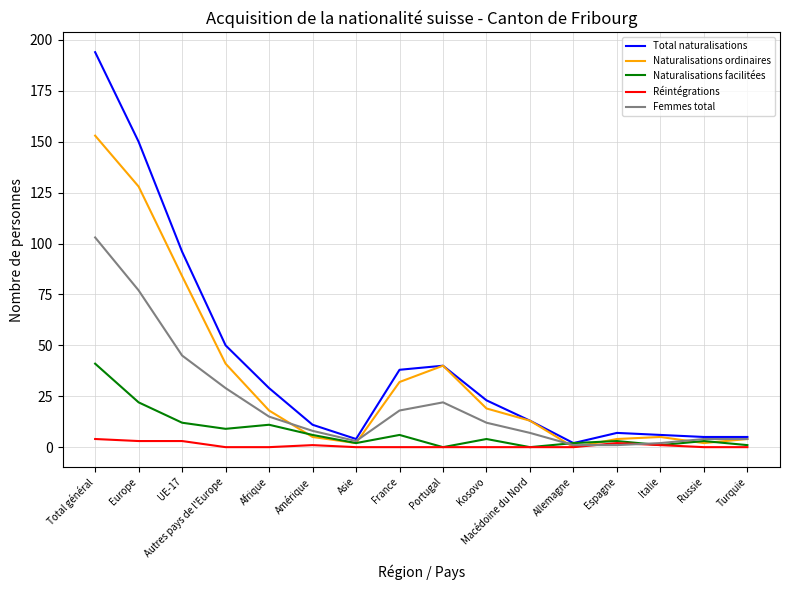

Is this an area chart (filled region under the line)?

No